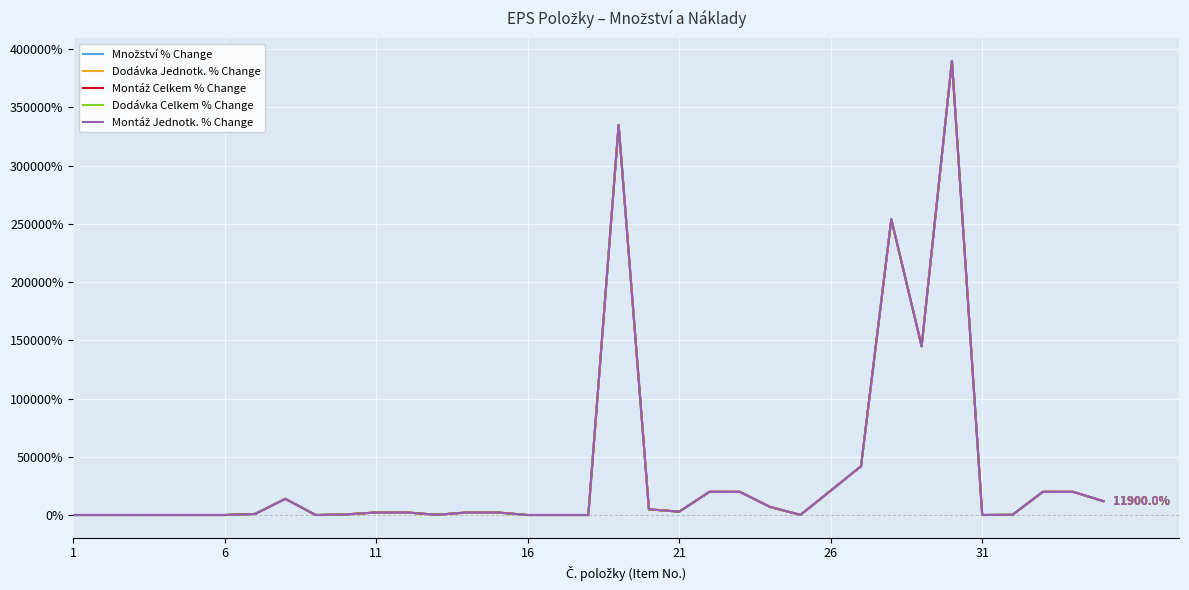

Does the chart have visible grid lines?

Yes